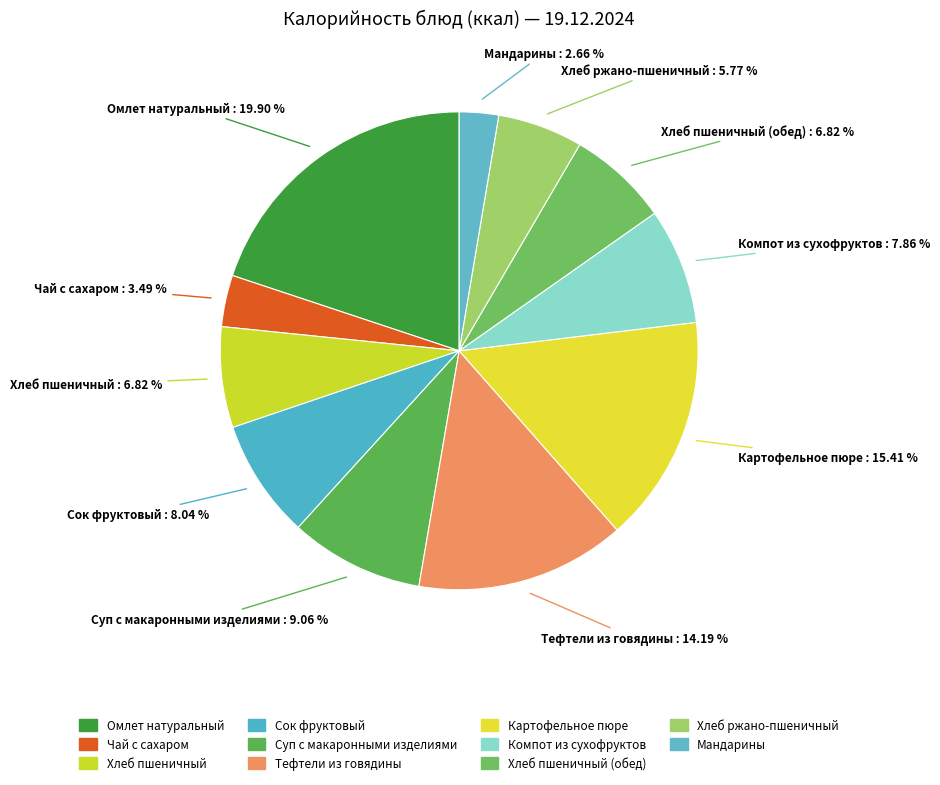

Is there a majority slice in this chart?

No